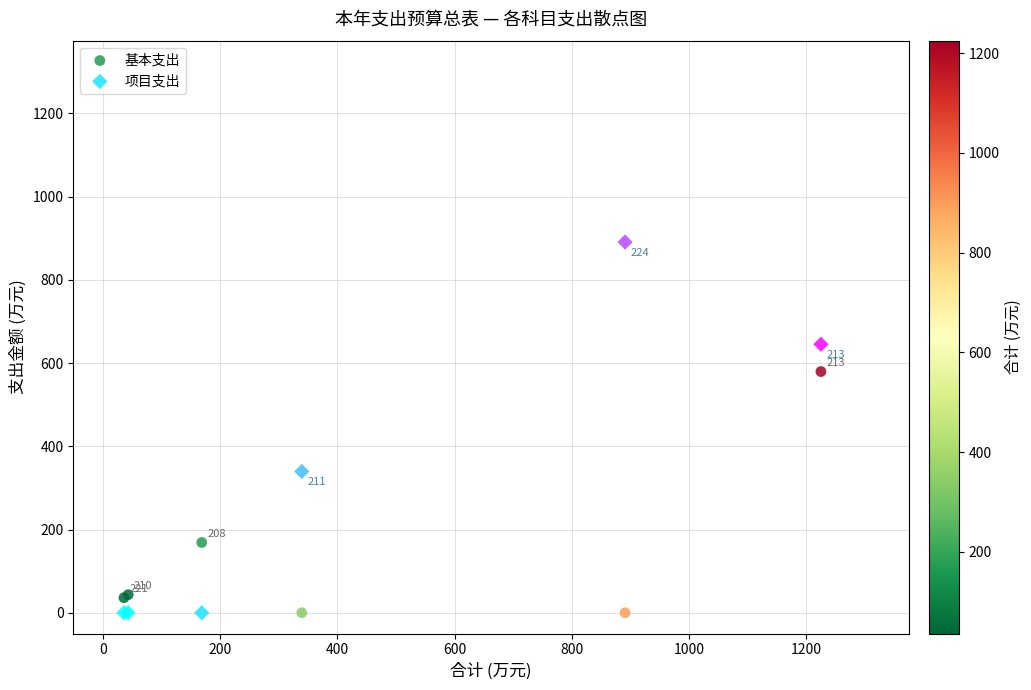

Which series contains the highest Y value?

项目支出